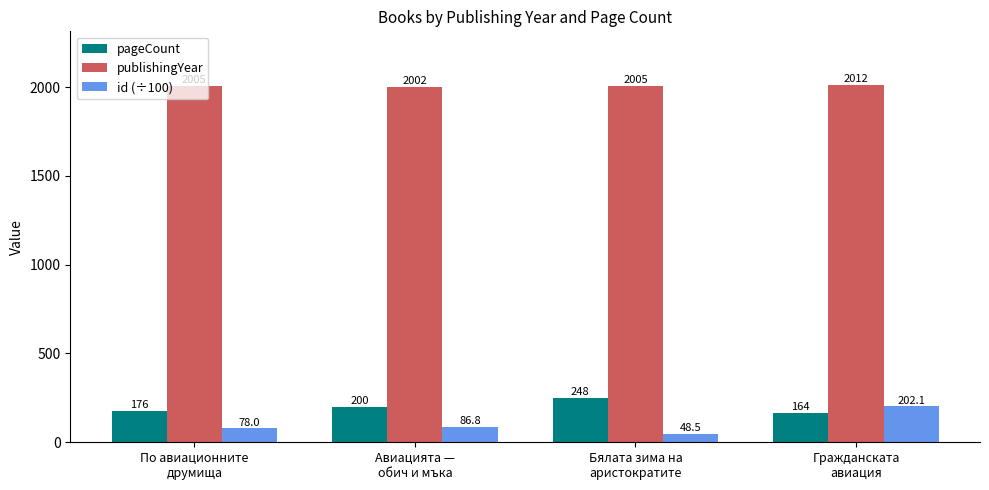

Rank the series by their maximum value, from highest to lowest.

publishingYear, pageCount, id (÷100)